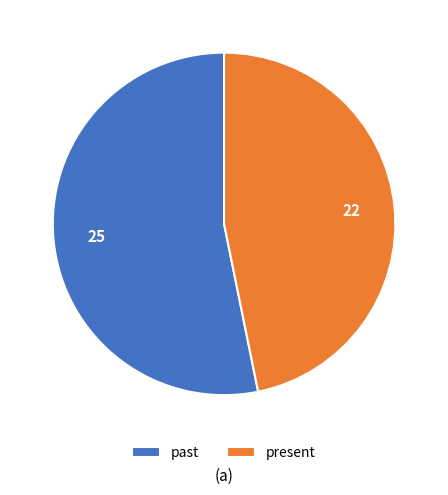

Is the sum of past and present greater than half?

Yes